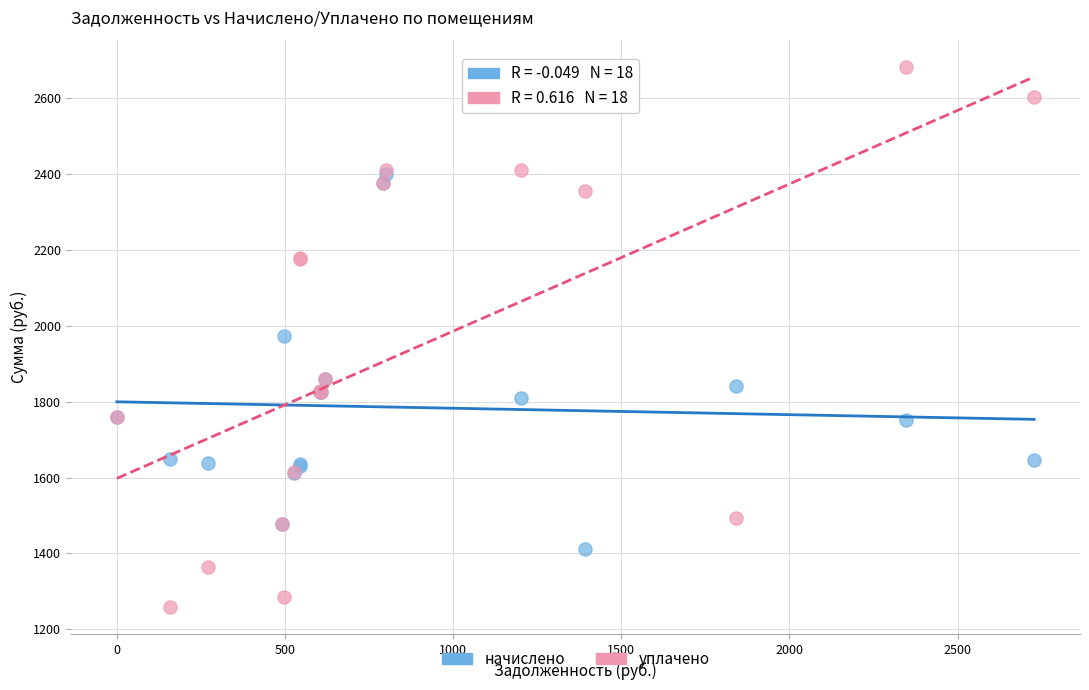

Which series reaches the maximum Y coordinate?

уплачено